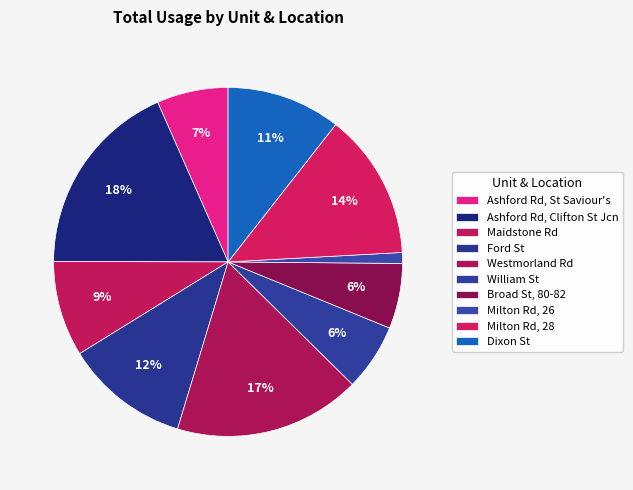

To the nearest percent, what is the average slice percentage?

10%